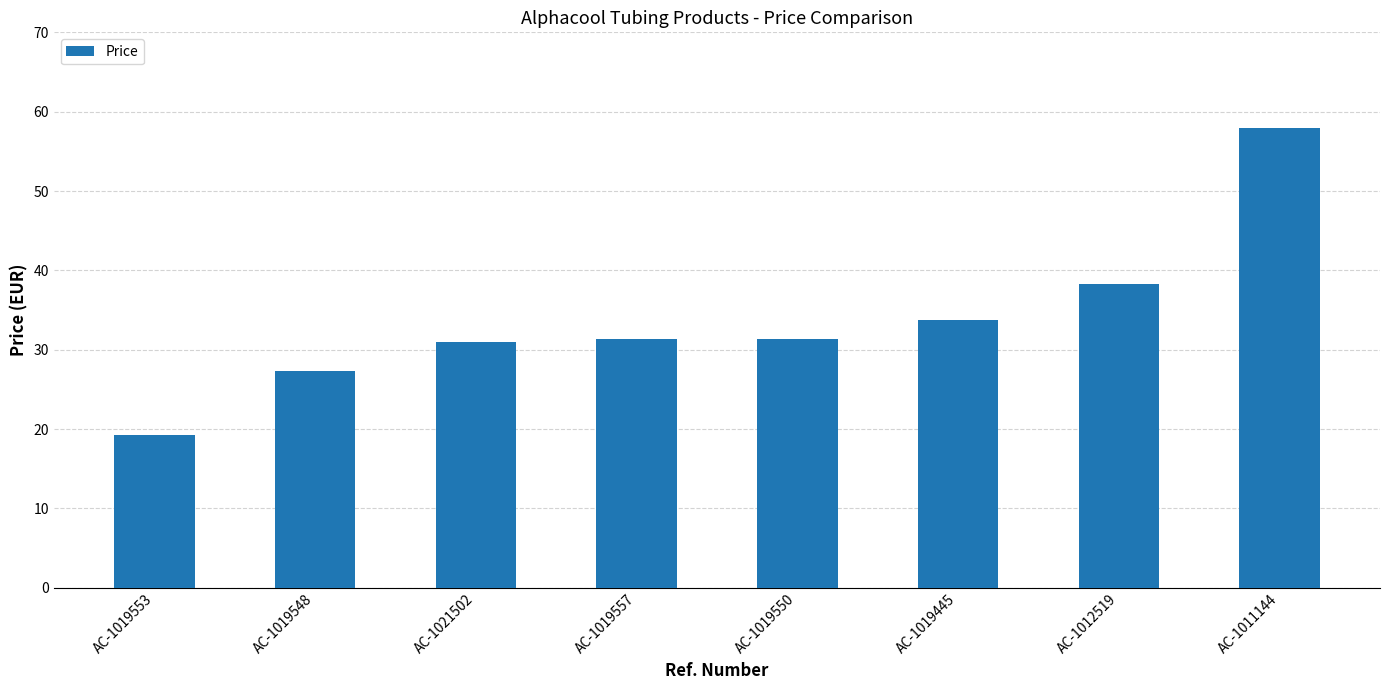

Reading left to right, transcribe all the data shown in this chart.

19.3	27.3	31.0	31.3	31.3	33.7	38.3	58.0